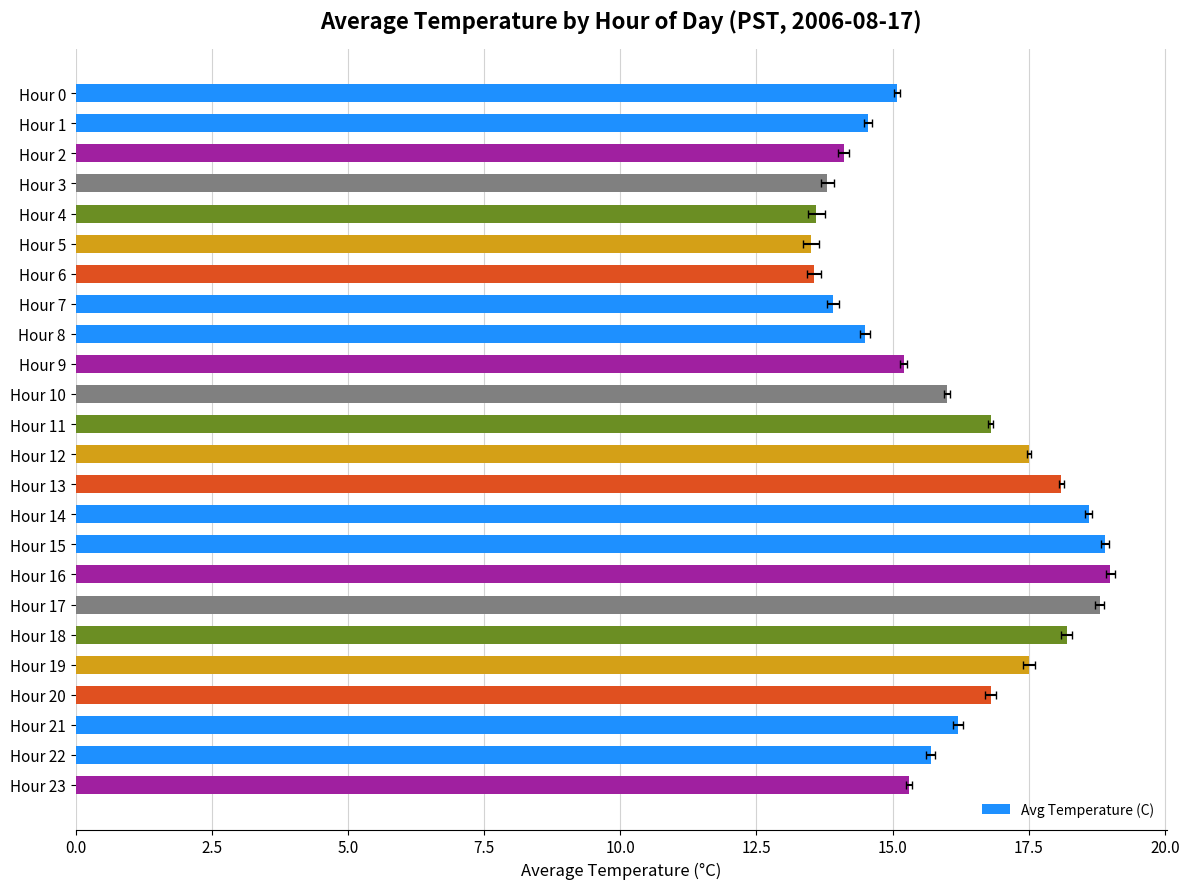

Where does the data first go above 16?

Hour 11